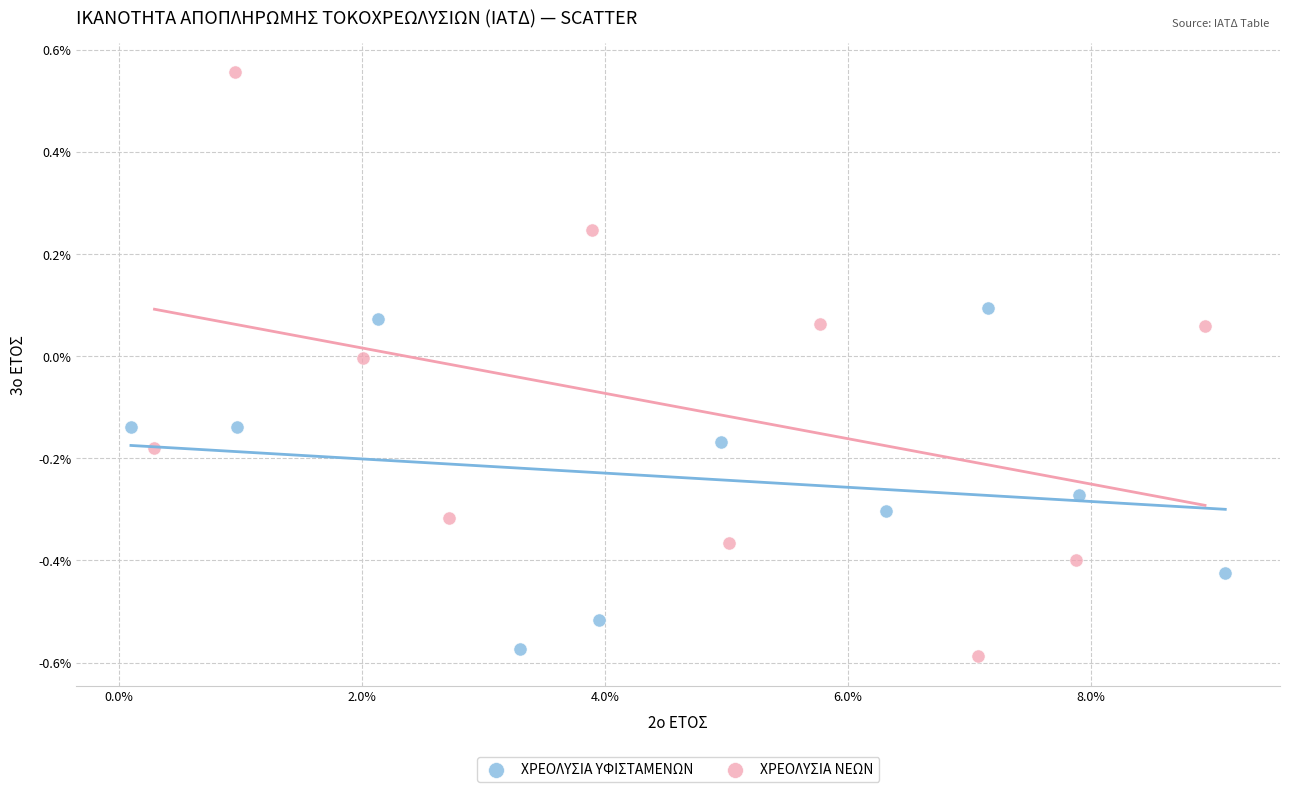

What are all the series names shown in the legend?

ΧΡΕΟΛΥΣΙΑ ΥΦΙΣΤΑΜΕΝΩΝ, ΧΡΕΟΛΥΣΙΑ ΝΕΩΝ